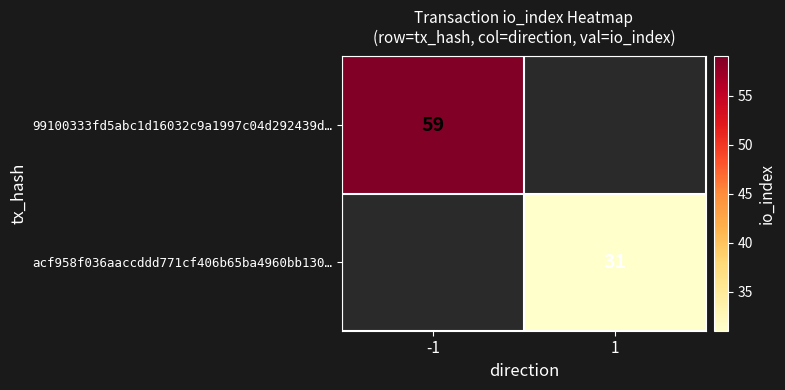

True or false: acf958f036aaccddd771cf406b65ba4960bb130… has a value of 31 at 1.

True